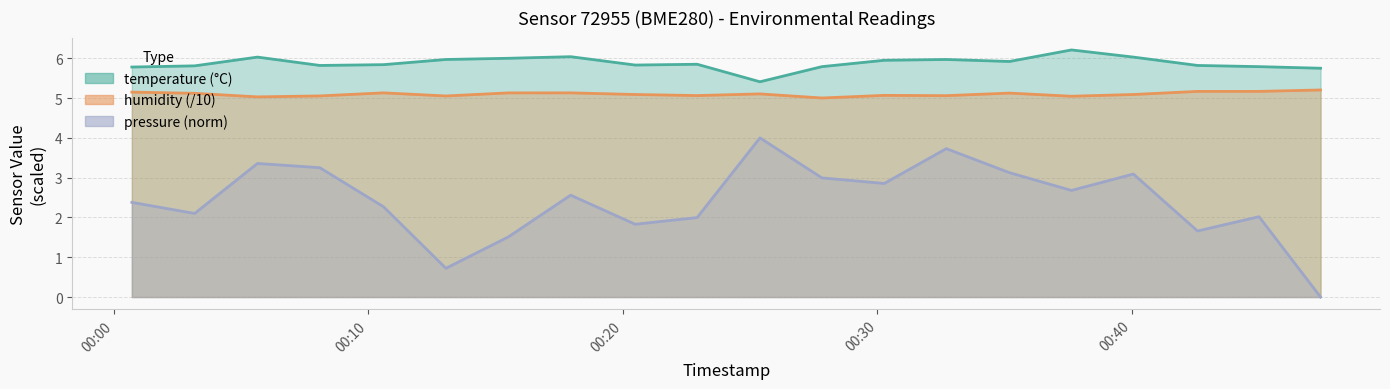

True or false: pressure_norm and temperature cross at least once.

False